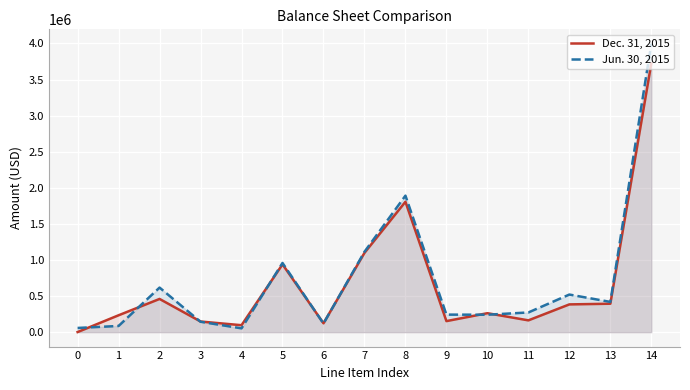

Rank the categories by Jun. 30, 2015 value from lowest to highest.

4, 0, 1, 6, 3, 10, 9, 11, 13, 12, 2, 5, 7, 8, 14